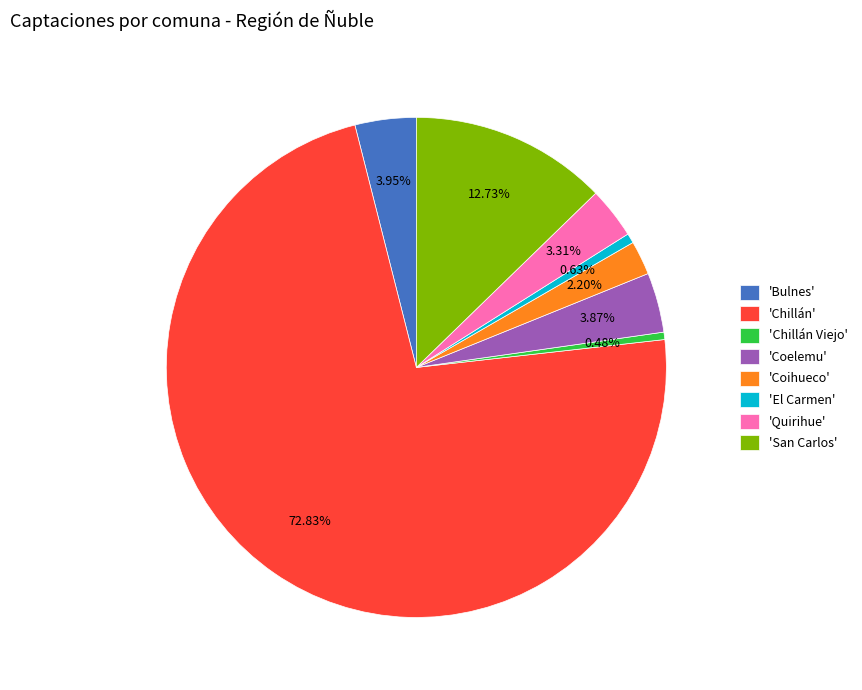

Which category has the biggest portion of the pie?

'Chillán'